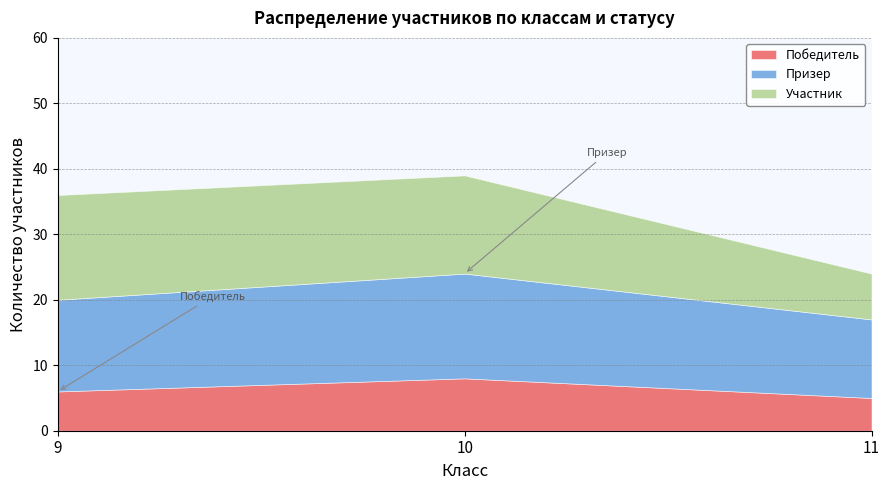

Which series has the widest spread of values?

Участник